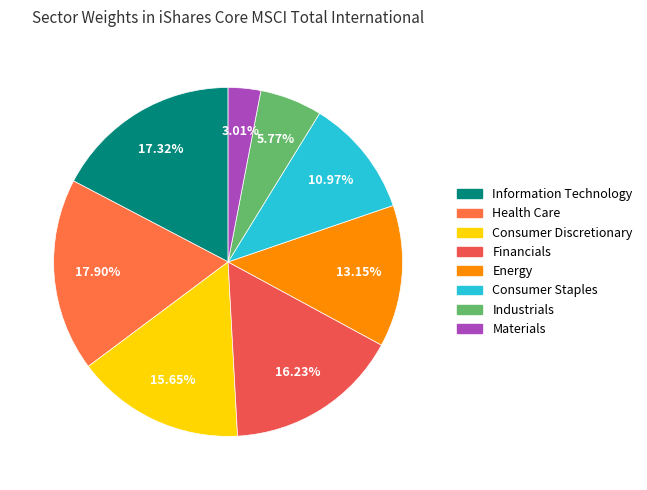

Does any single category account for the majority?

No